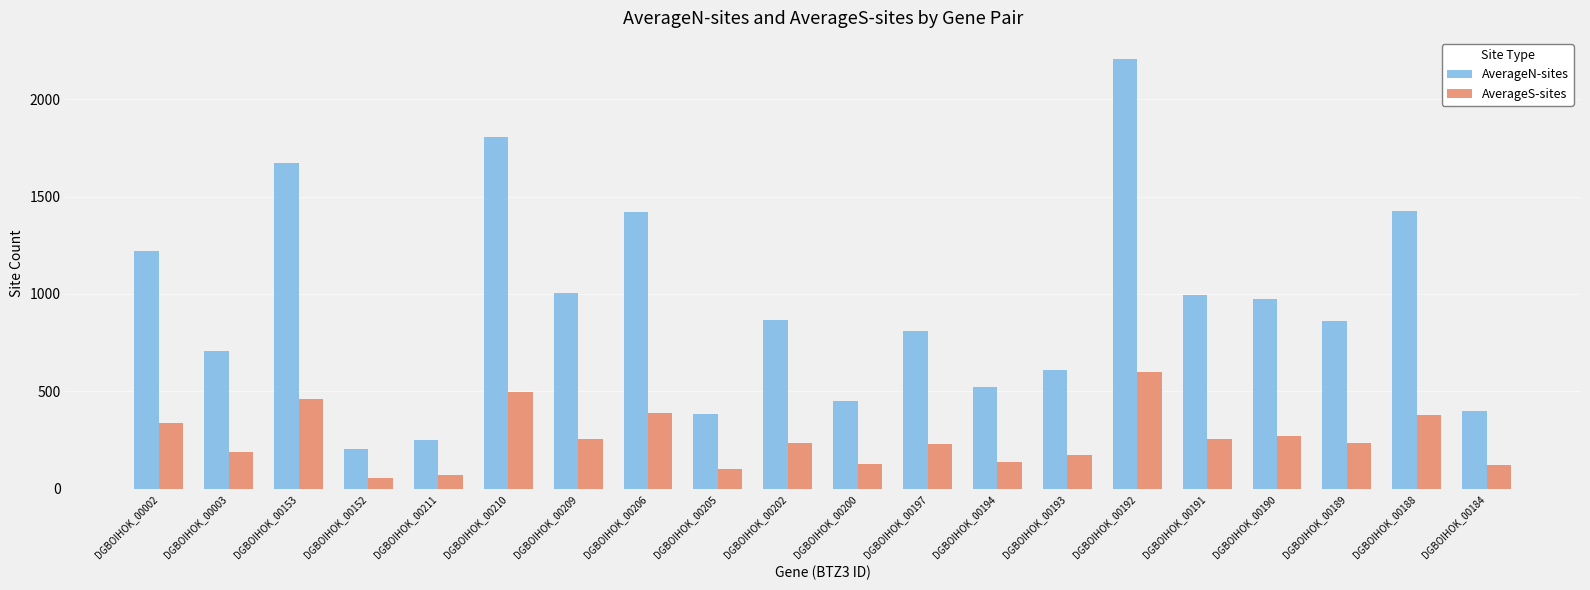

Is the value of AverageS-sites at DGBOIHOK_00210 greater than the value of AverageN-sites at DGBOIHOK_00211?

Yes